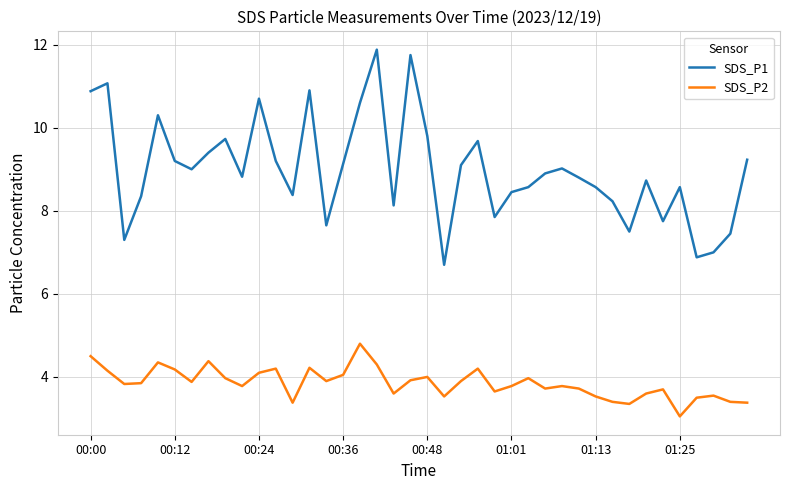

True or false: SDS_P2 and SDS_P1 cross at least once.

False